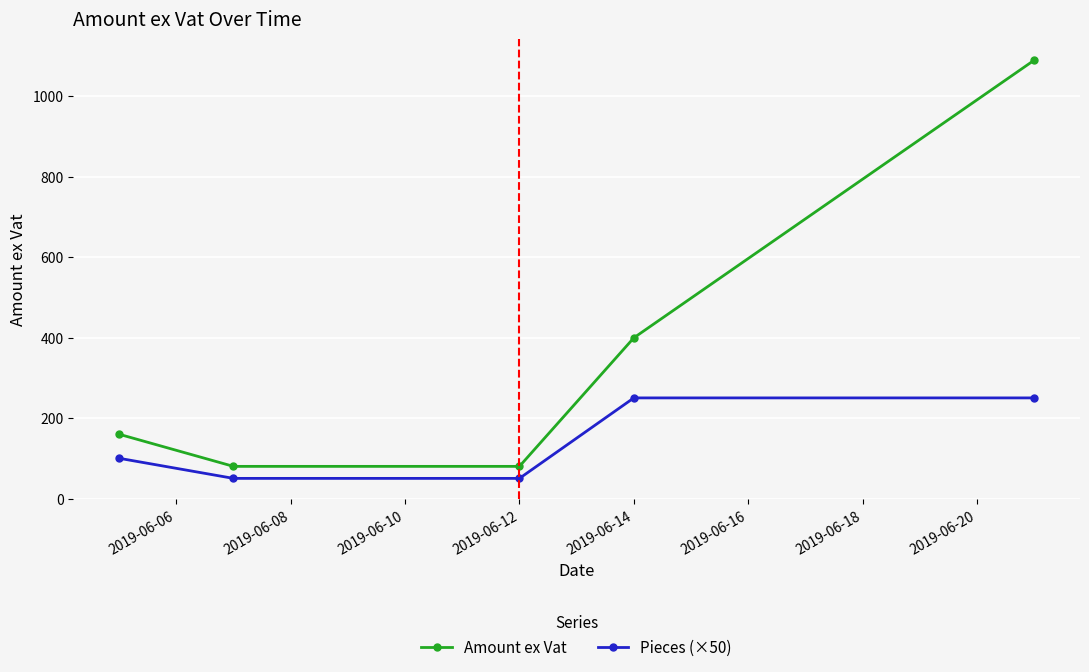

Which series has the largest range (max minus min)?

Amount ex Vat